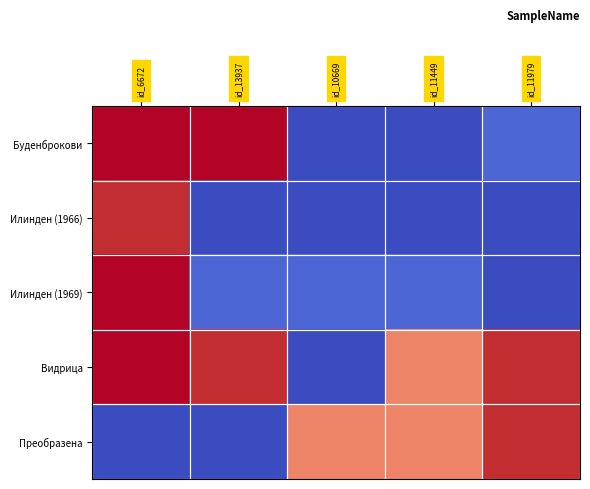

At how many categories does at least one series exceed 1975?

5